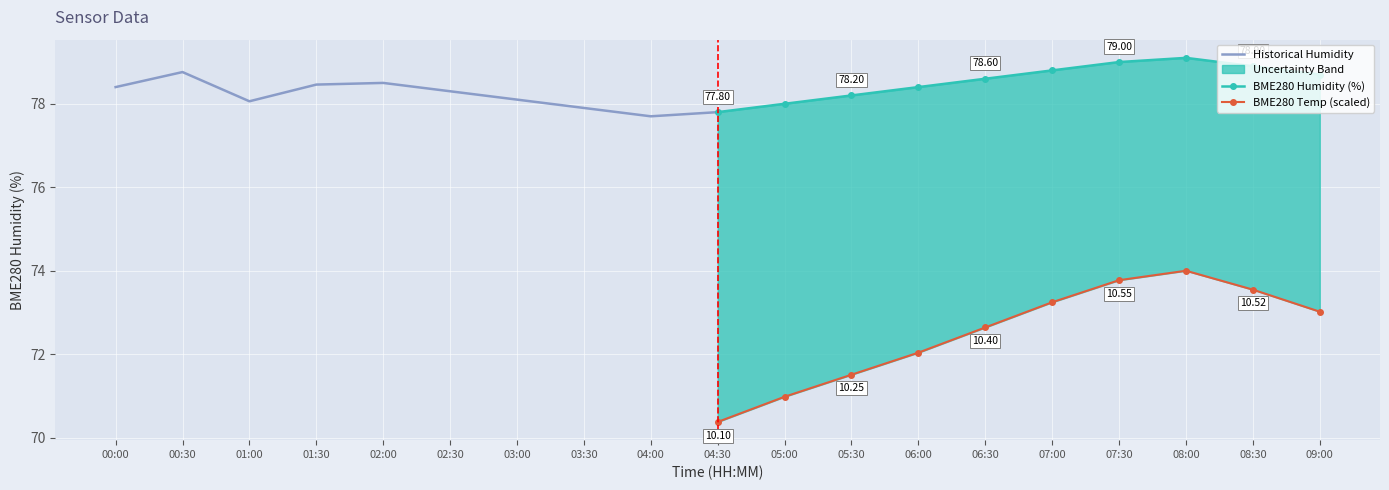

Which series has the largest range (max minus min)?

BME280 Temp (scaled)